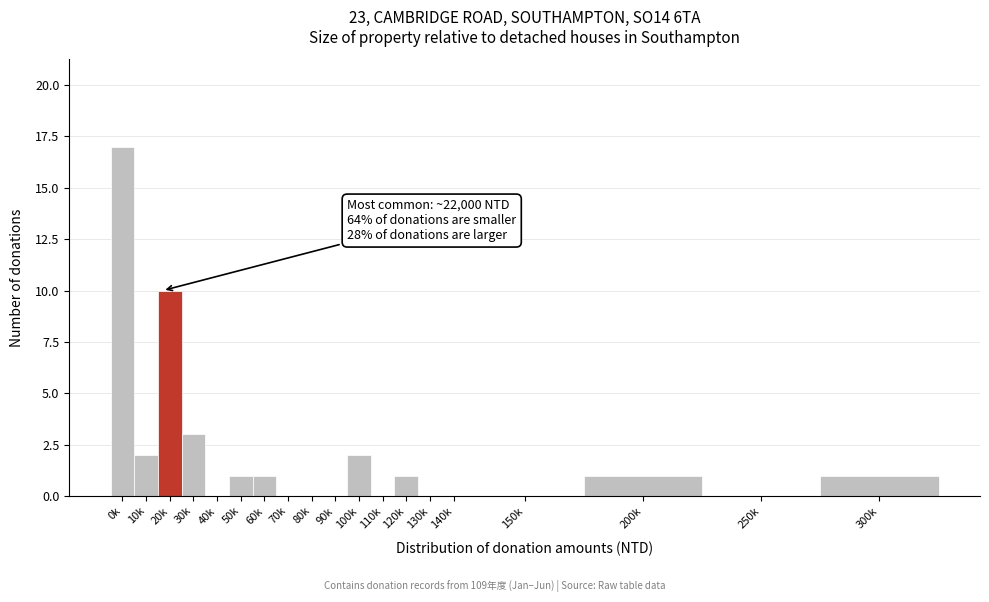

Reading right to left, what are all the values shown in this chart?

300k=1	250k=0	200k=1	150k=0	140k=0	130k=0	120k=1	110k=0	100k=2	90k=0	80k=0	70k=0	60k=1	50k=1	40k=0	30k=3	20k=10	10k=2	0k=17